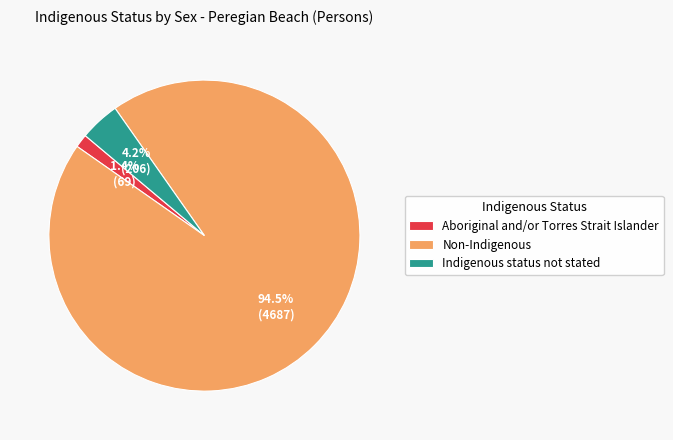

Which category has the biggest portion of the pie?

Non-Indigenous